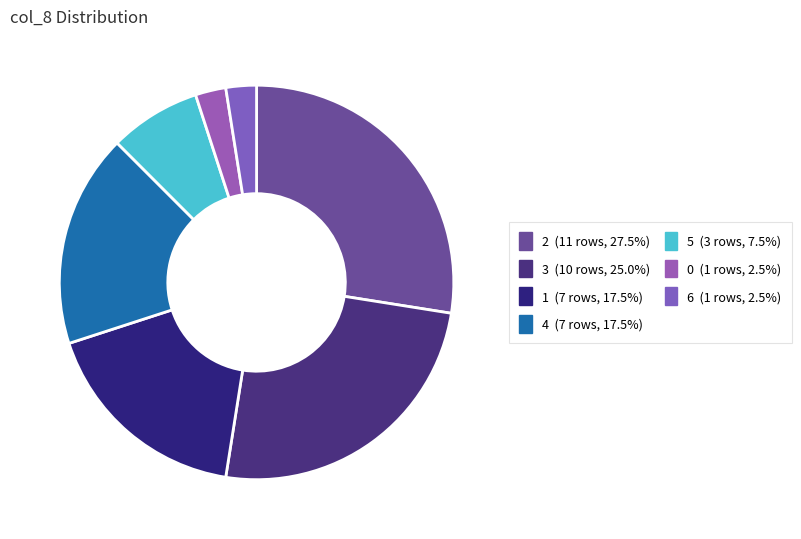

How many slices are in this pie chart?

7